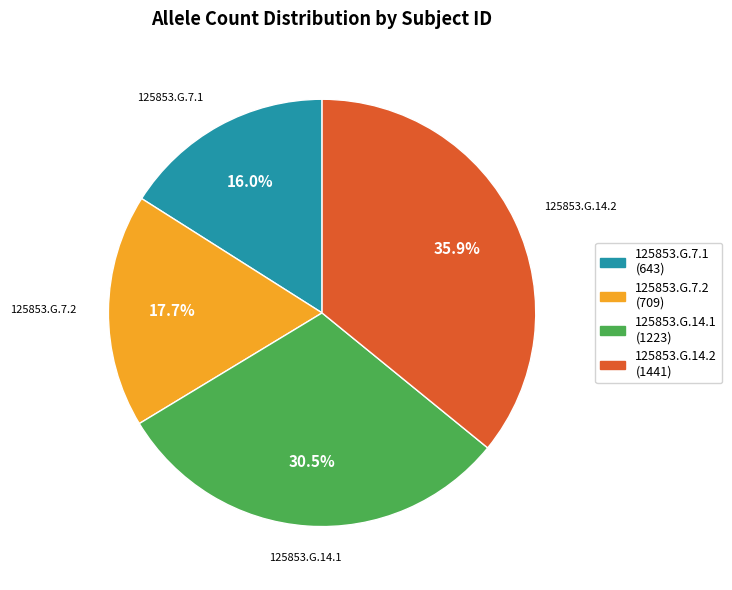

What percentage is the 125853.G.7.1 slice, to the nearest percent?

16%